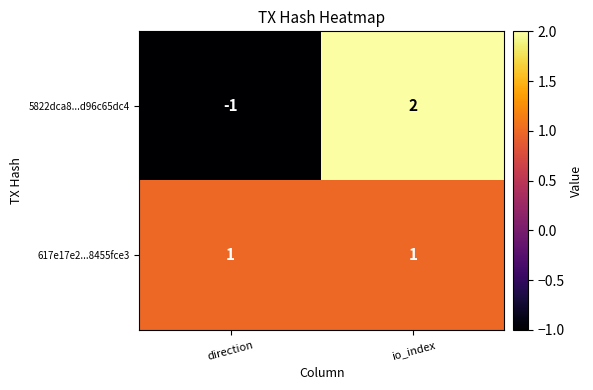

At direction, list the series in order from largest to smallest.

617e17e2...8455fce3, 5822dca8...d96c65dc4